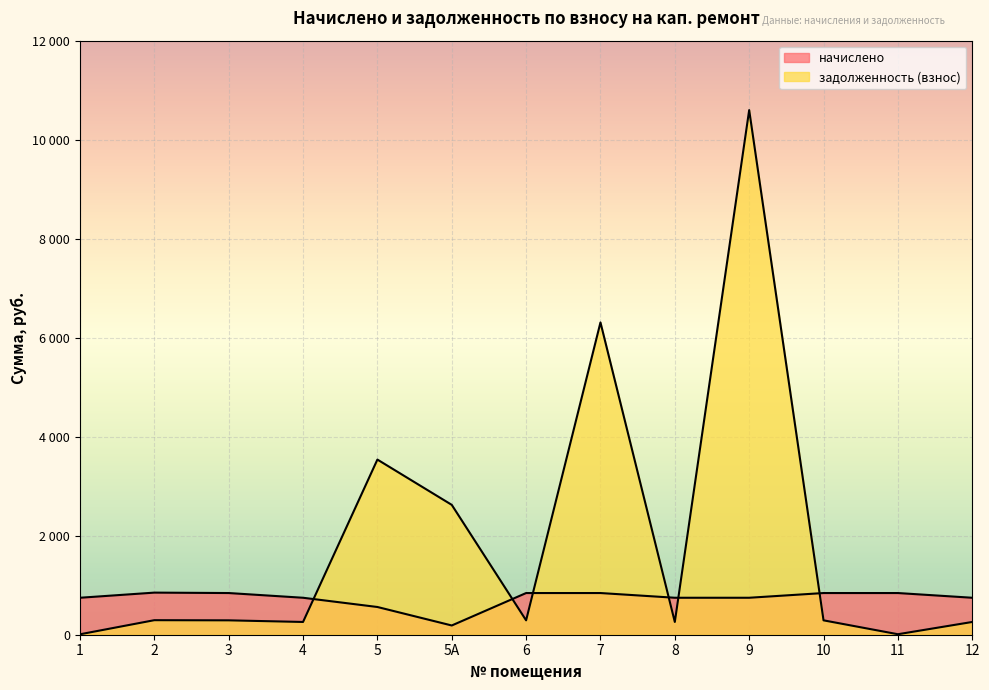

List the series in order of their overall mean, lowest first.

начислено, задолженность (взнос)